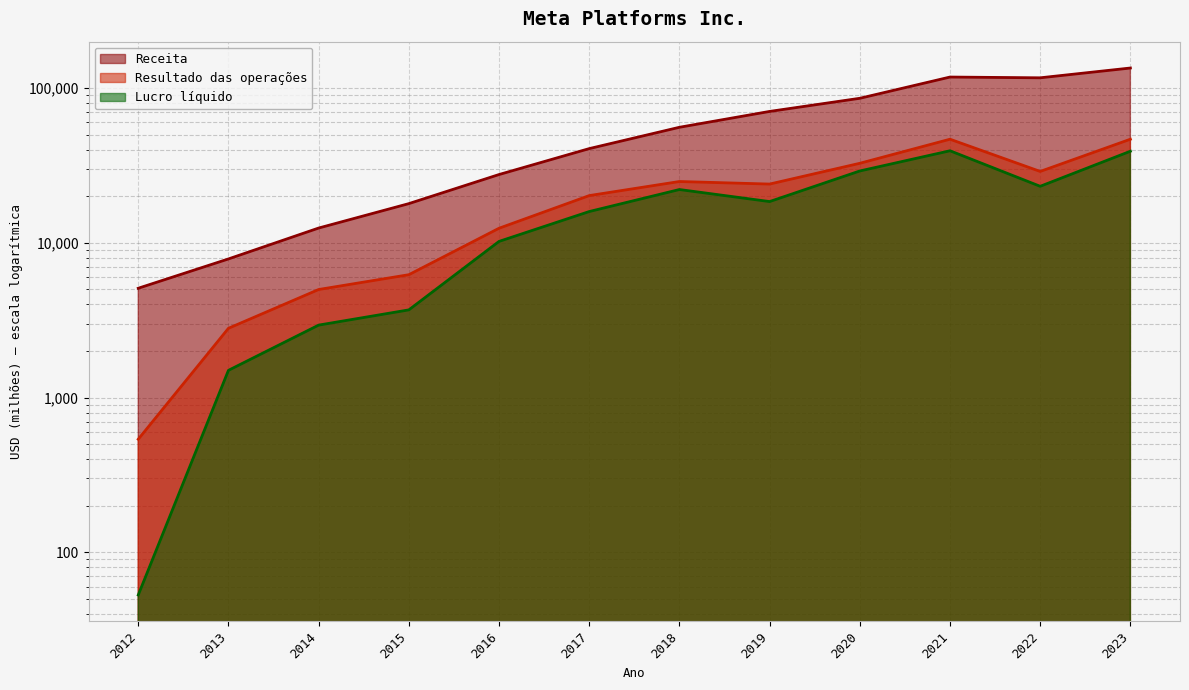

What is the minimum value shown in the chart?

53